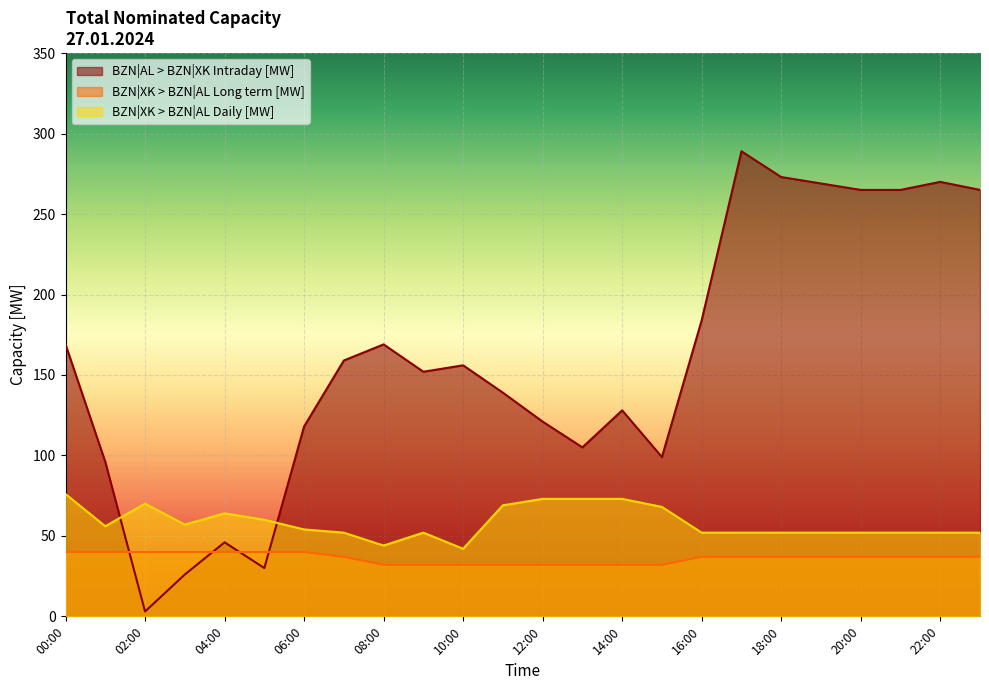

Reading left to right, extract all data points from this chart.

BZN|AL > BZN|XK Intraday [MW]: 169	96	3	26	46	30	118	159	169	152	156	139	121	105	128	99	184	289	273	269	265	265	270	265
BZN|XK > BZN|AL Long term [MW]: 40	40	40	40	40	40	40	37	32	32	32	32	32	32	32	32	37	37	37	37	37	37	37	37
BZN|XK > BZN|AL Daily [MW]: 76	56	70	57	64	60	54	52	44	52	42	69	73	73	73	68	52	52	52	52	52	52	52	52